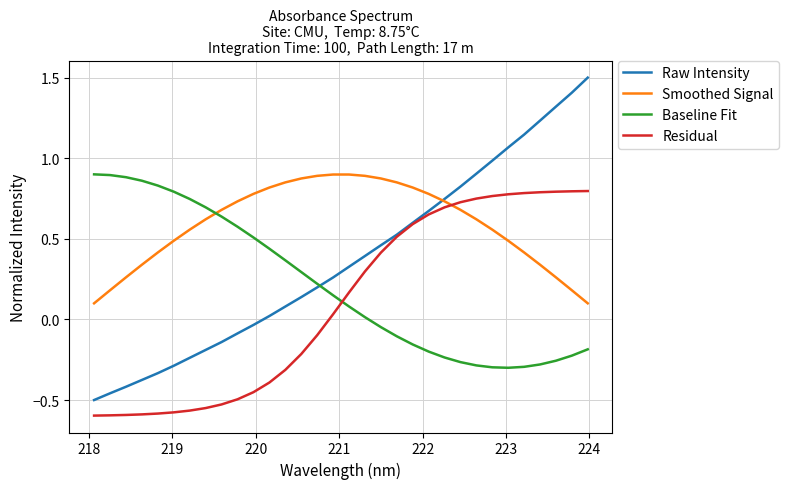

Rank the series by their average value, from highest to lowest.

Smoothed Signal, Raw Intensity, Baseline Fit, Residual